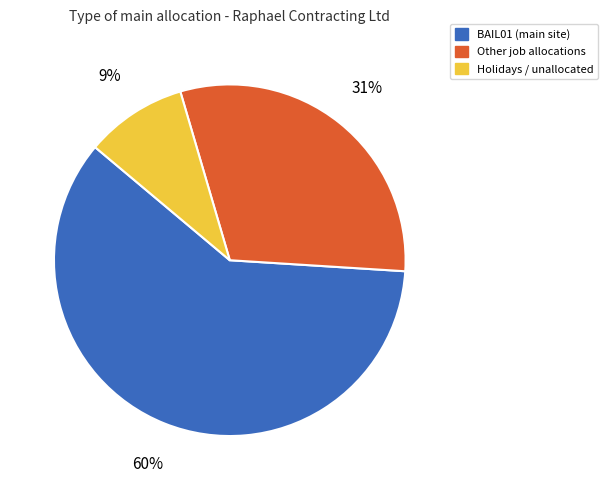

How many slices are in this pie chart?

3